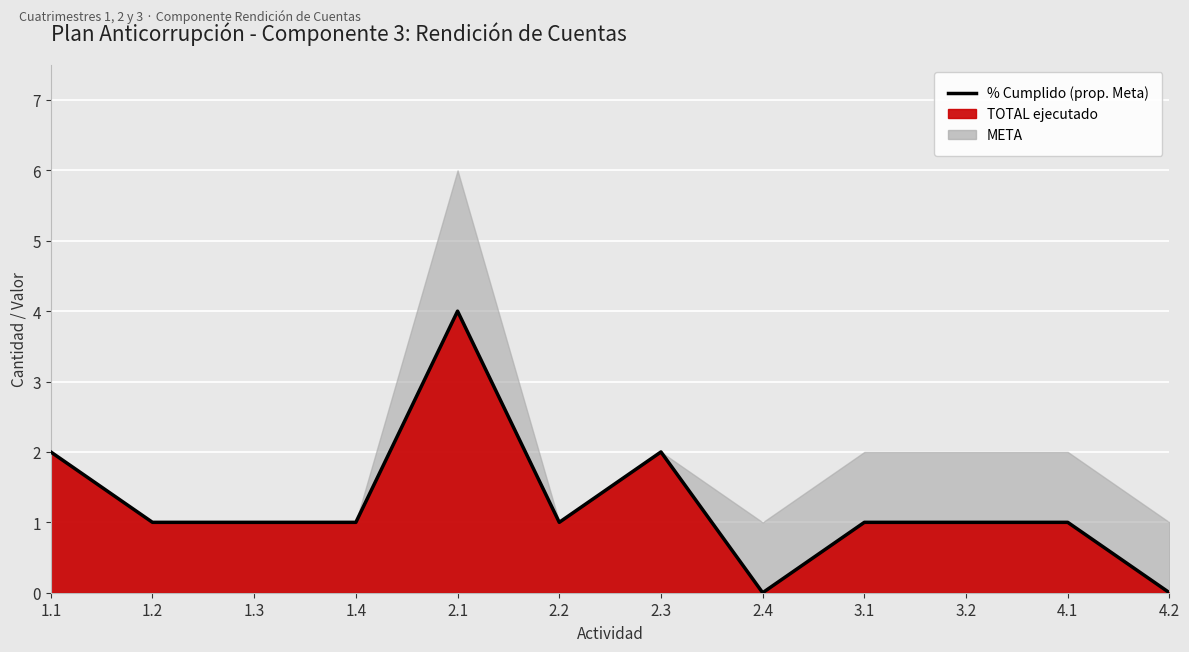

Rank the categories by value from highest to lowest.

2.1, 1.1, 2.3, 1.2, 1.3, 1.4, 2.2, 3.1, 3.2, 4.1, 2.4, 4.2